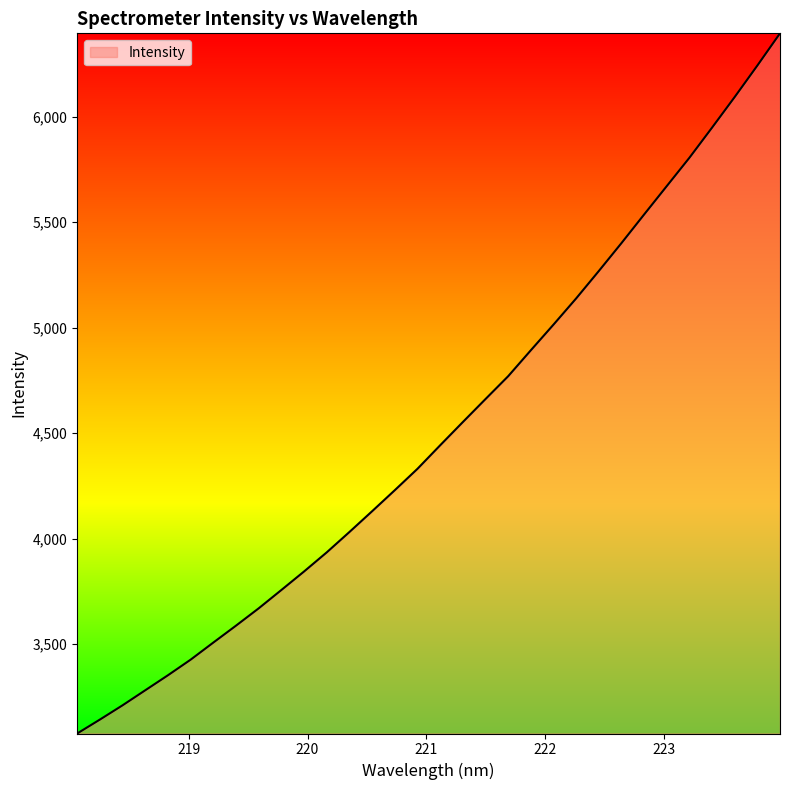

What is the minimum value shown in the chart?

3076.6